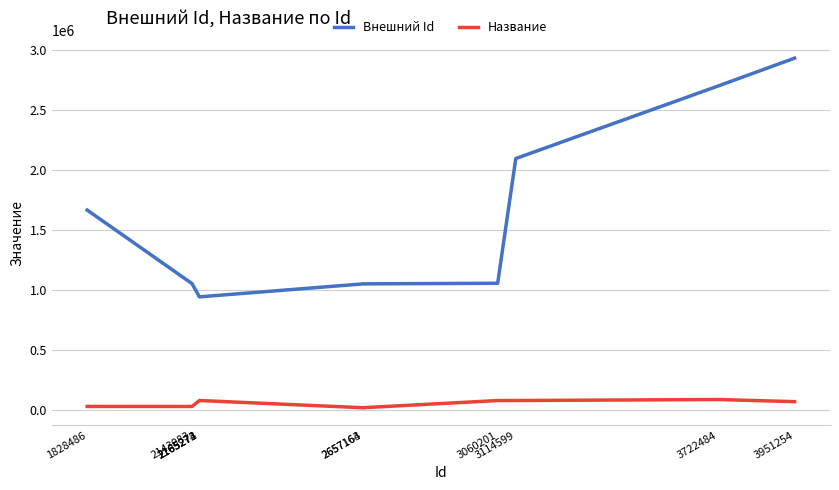

In Название, how many points are higher than both neighbors (excluding endpoints)?

2